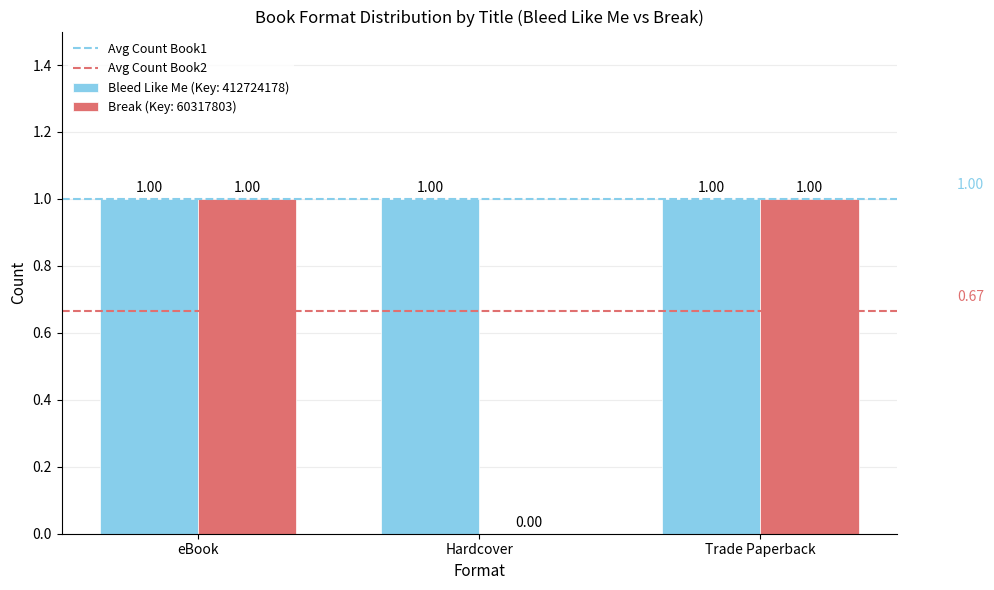

Which series changed the most between eBook and Hardcover?

Break (Key: 60317803)